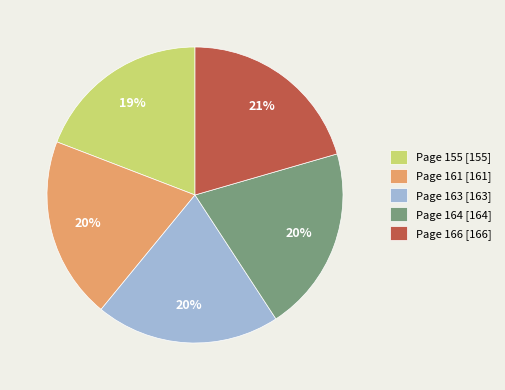

Is Page 166 the majority of the pie?

No